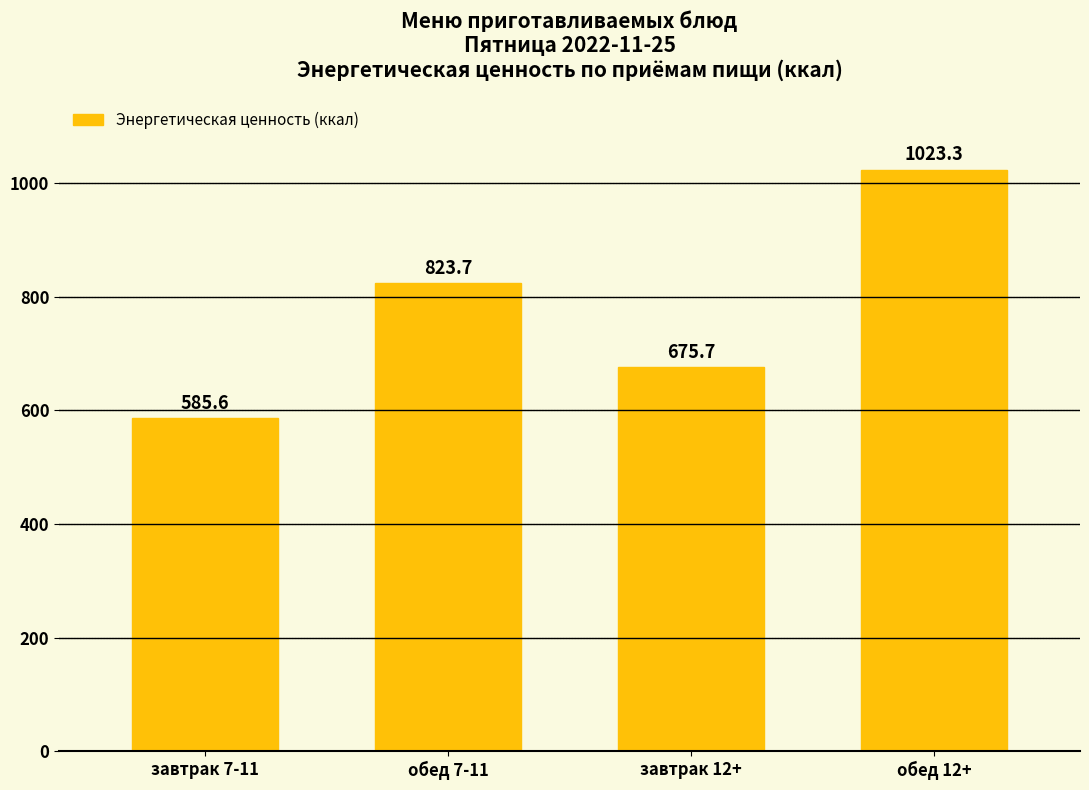

What is the difference between the maximum and minimum values?

437.7